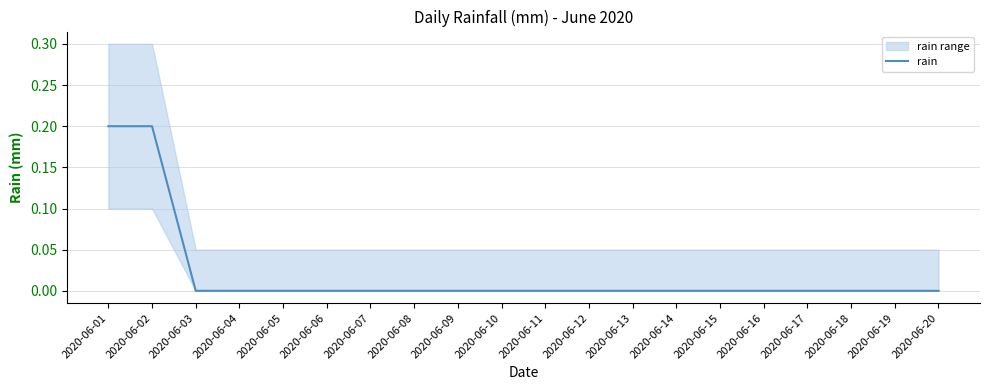

Which has a higher value, 2020-06-10 or 2020-06-20?

2020-06-10